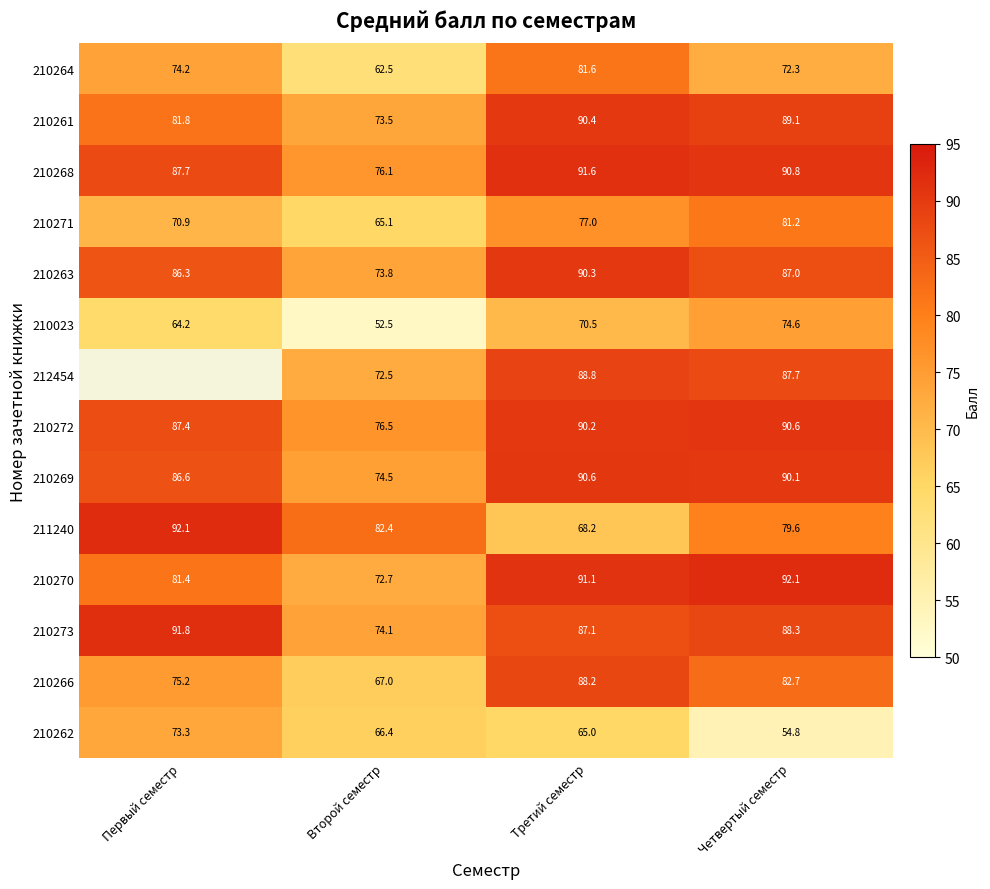

At which category does the chart reach its peak across all series?

Первый семестр